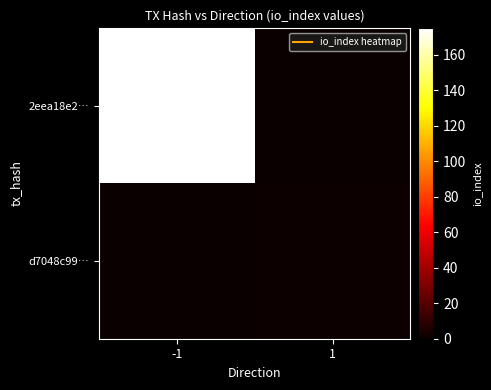

Reading right to left, transcribe all the data shown in this chart.

2eea18e2…: 1=0	-1=175
d7048c99…: 1=1	-1=0